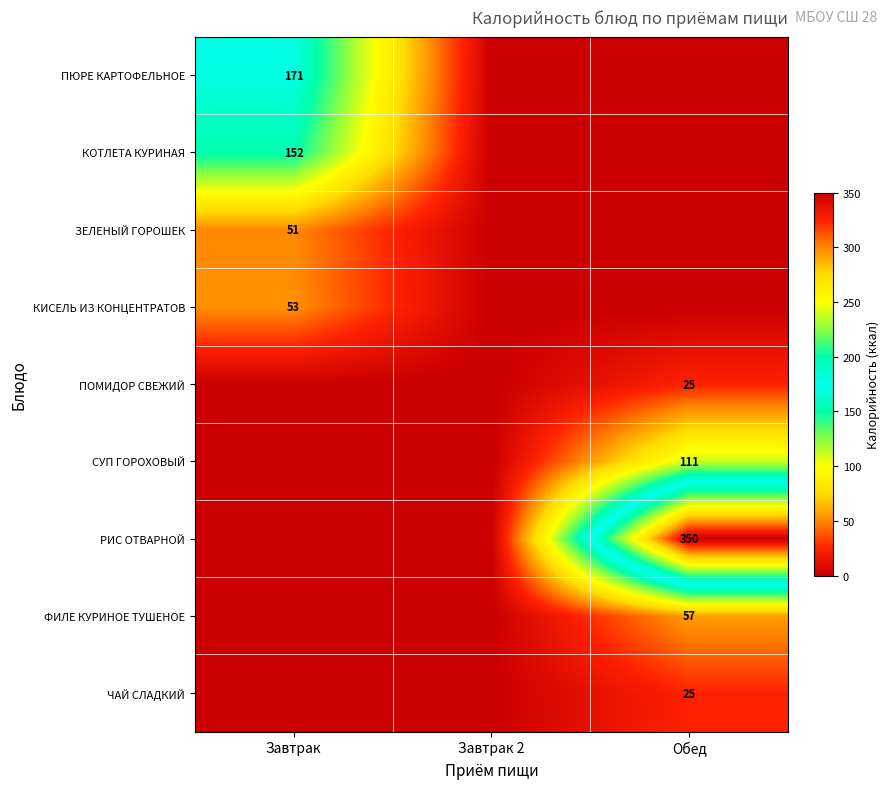

At how many categories does at least one series exceed 234?

1